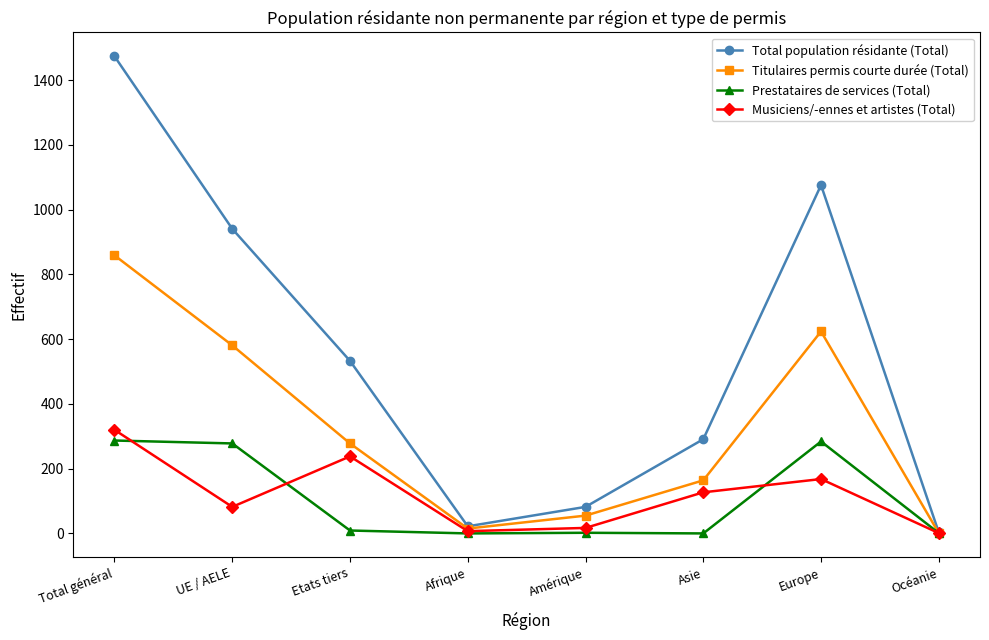

Which series has the largest total across all categories?

Total population résidante (Total)